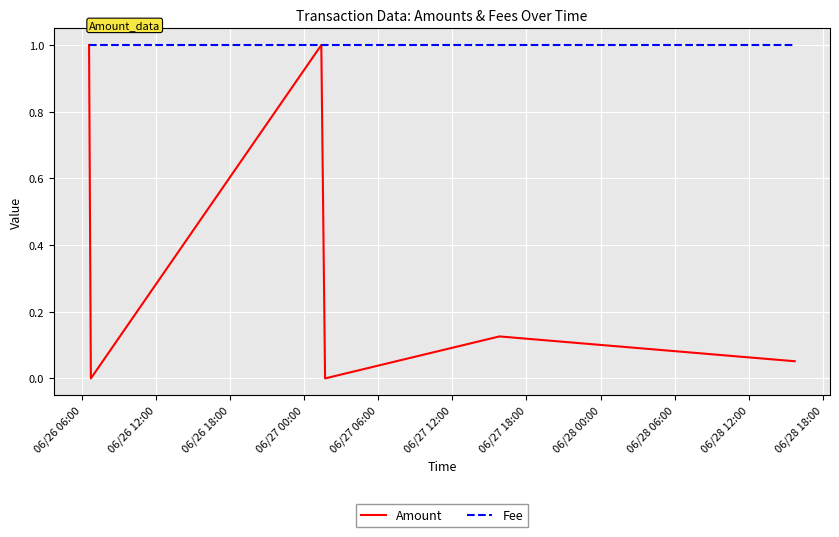

What is the maximum value shown in the chart?

1.0